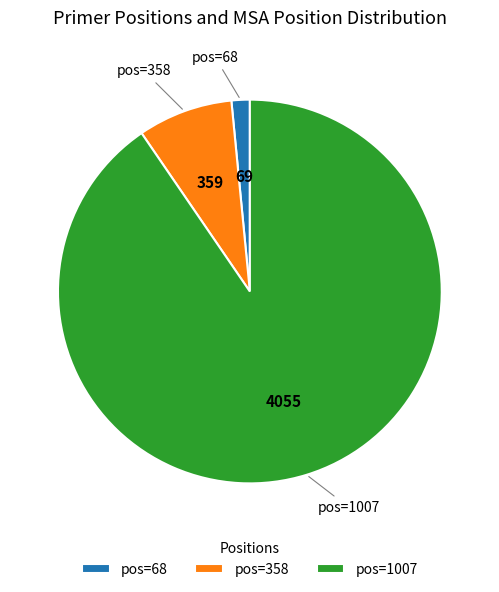

The pos=1007 slice represents 82% of the pie. True or false?

False